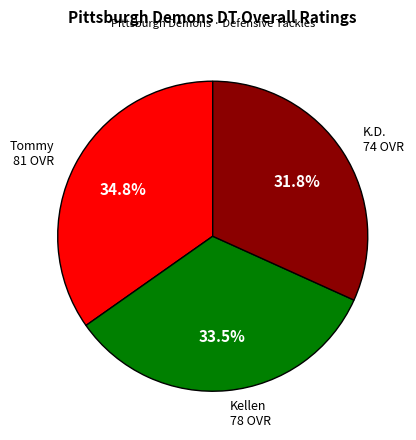

What is the smallest slice in the pie chart?

K.D.